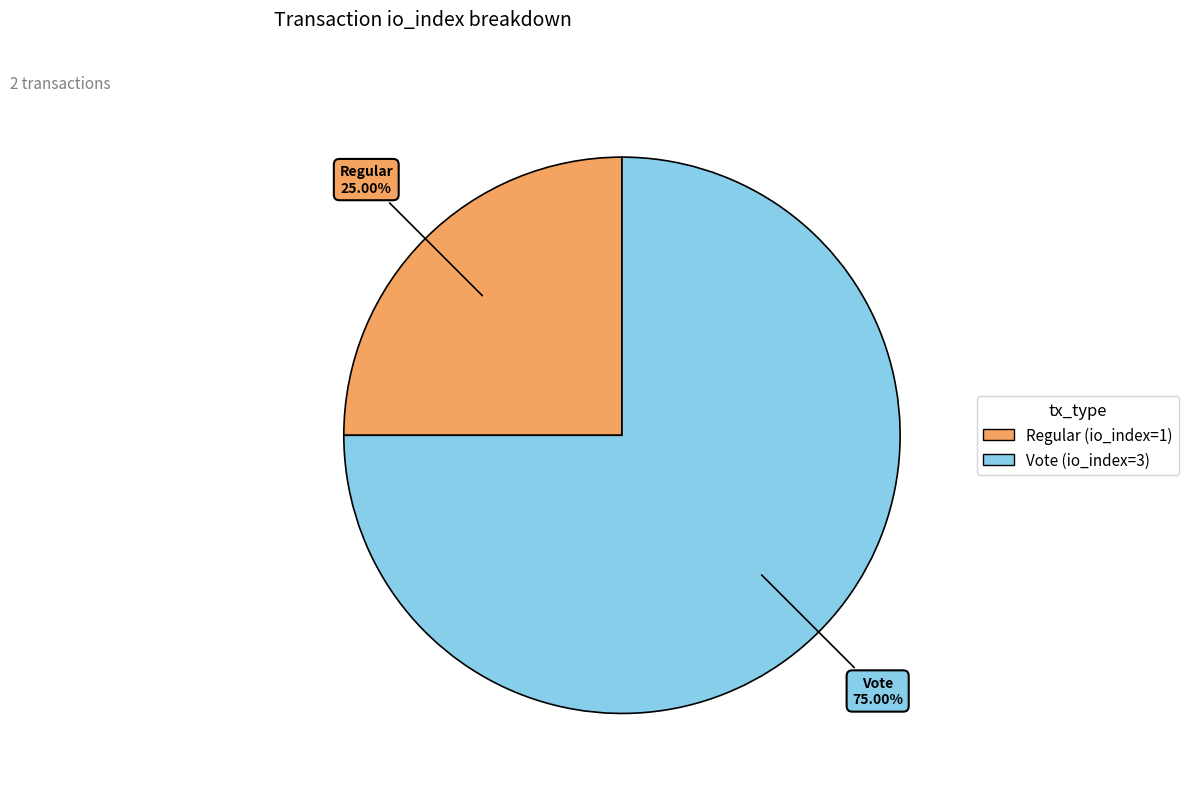

What percentage is the Vote (io_index=3) slice, to the nearest percent?

75%